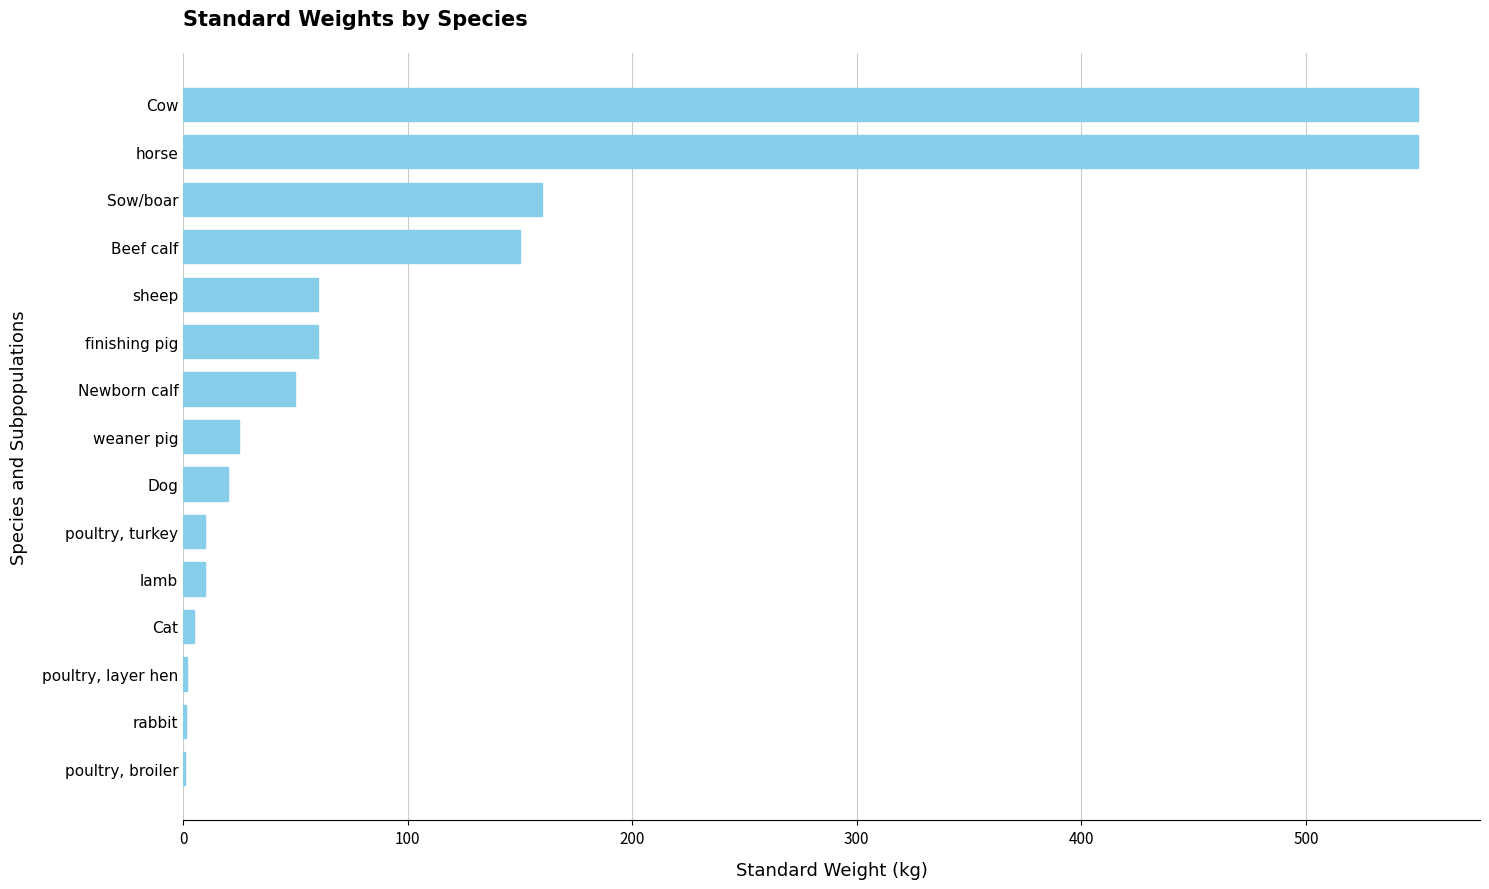

What is the sum of the values at Beef calf and horse?

700.0